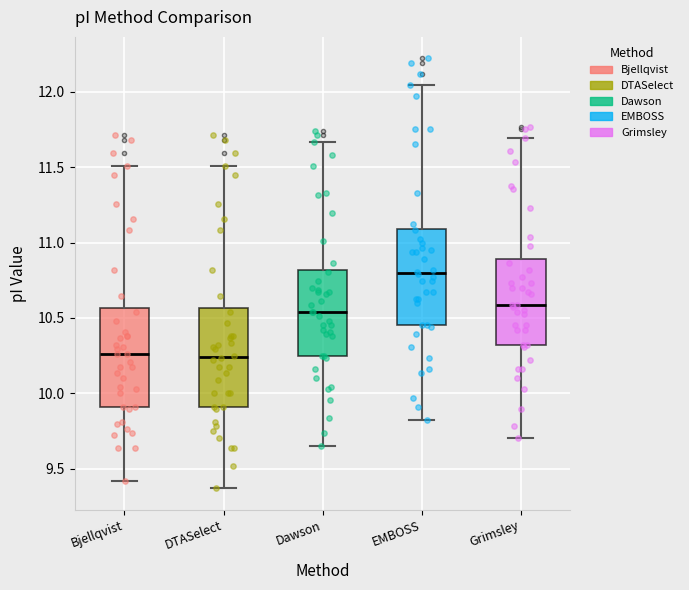

Reading left to right, read every box against the y-axis: the position of its median line, the range the box covers, and the ends of its whiskers. The values are not printed on the chart, so give them approximately, as read against the axis.

Bjellqvist: median 10.25, box 9.90 to 10.55, whiskers 9.40 to 11.50
DTASelect: median 10.25, box 9.90 to 10.55, whiskers 9.35 to 11.50
Dawson: median 10.55, box 10.25 to 10.80, whiskers 9.65 to 11.65
EMBOSS: median 10.80, box 10.45 to 11.10, whiskers 9.80 to 12.05
Grimsley: median 10.60, box 10.30 to 10.90, whiskers 9.70 to 11.70